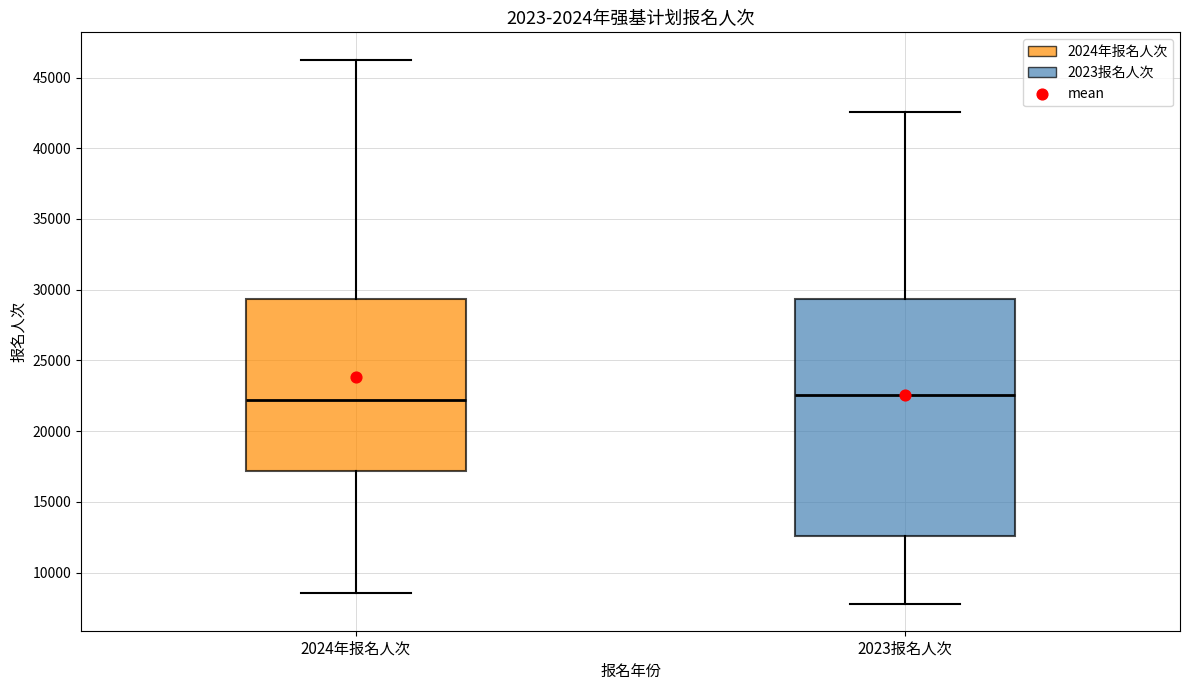

Reading left to right, transcribe this box plot: for each box, give where its median line is, the range the box spans, and where its two whiskers end, as read against the y-axis. The values are not printed on the chart, so give them approximately, as read against the axis.

2024年报名人次: median 22000, box 17000 to 29500, whiskers 8500 to 46500
2023报名人次: median 22500, box 12500 to 29500, whiskers 8000 to 42500